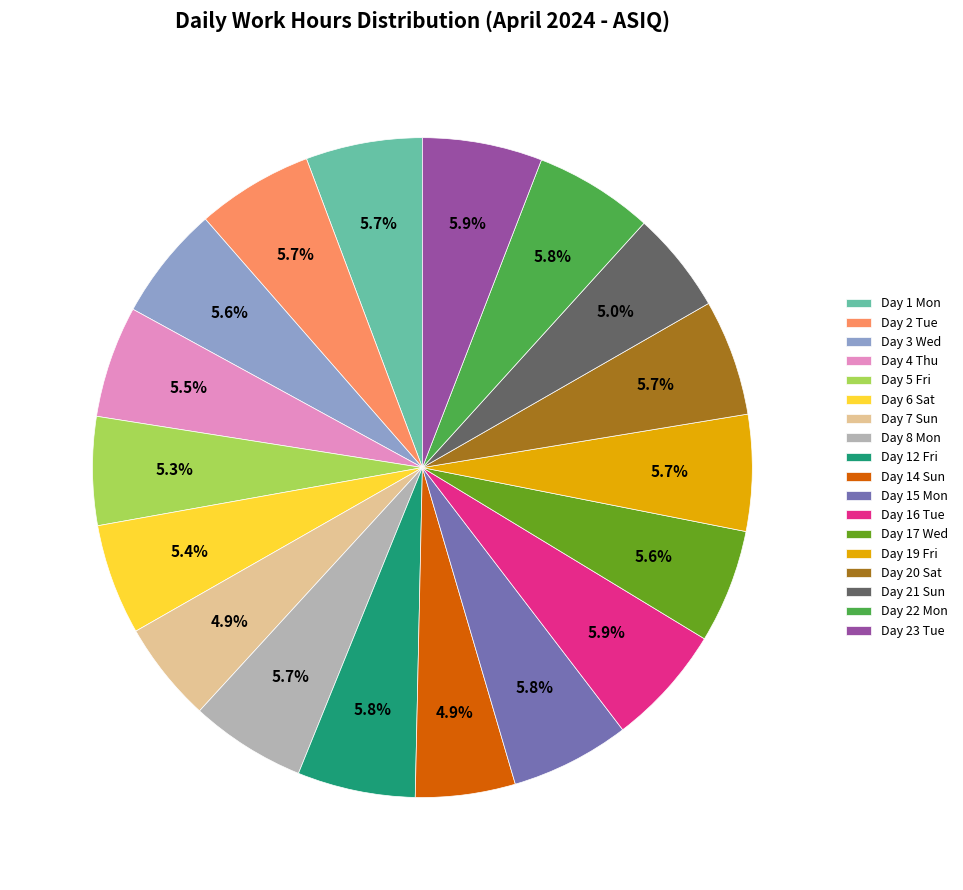

Combined, do Day 19 Fri and Day 17 Wed account for over 50%?

No